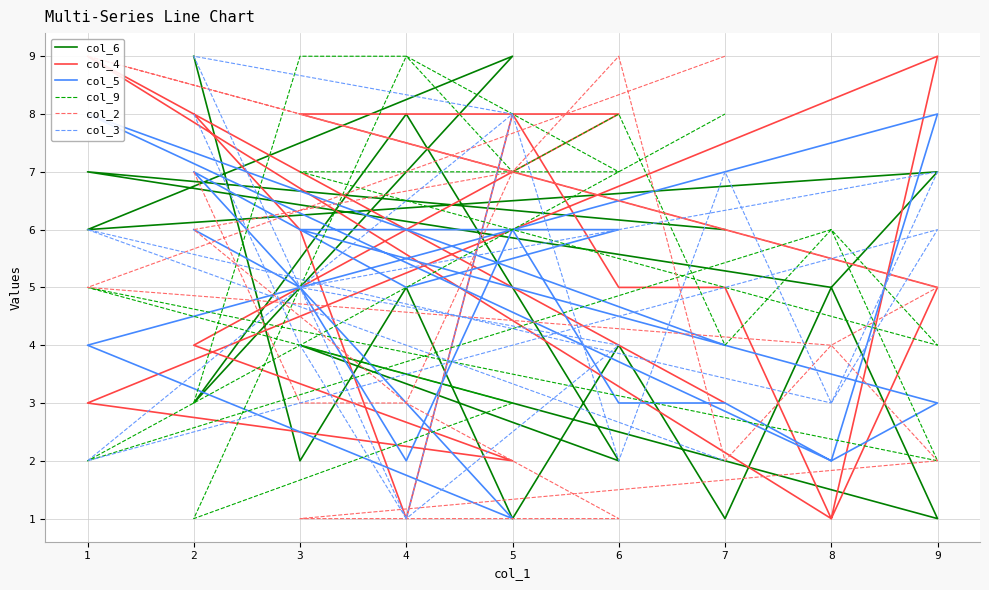

Does the chart have visible grid lines?

Yes